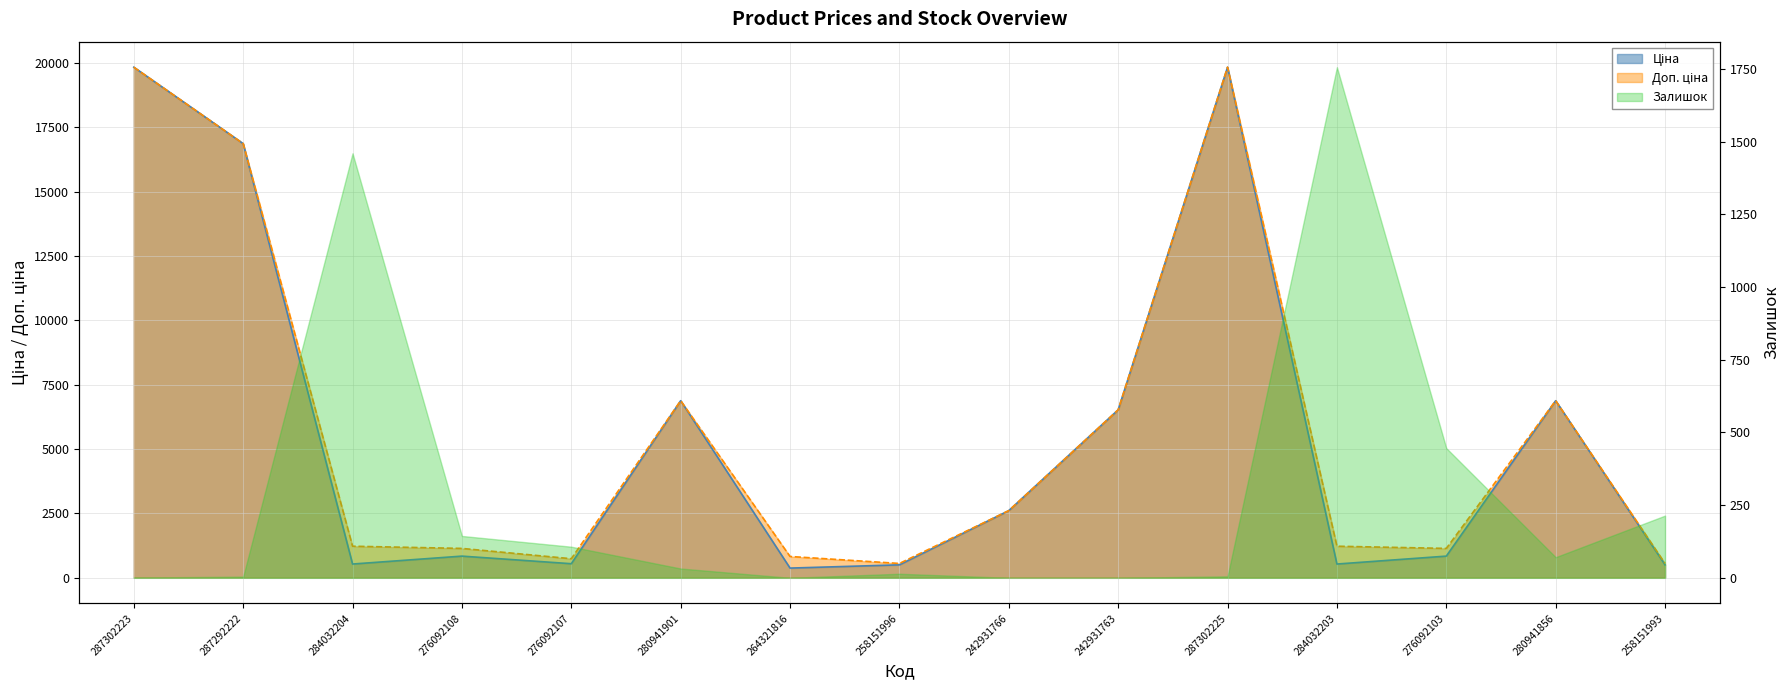

At which category does Доп. ціна reach its first local valley?

276092107